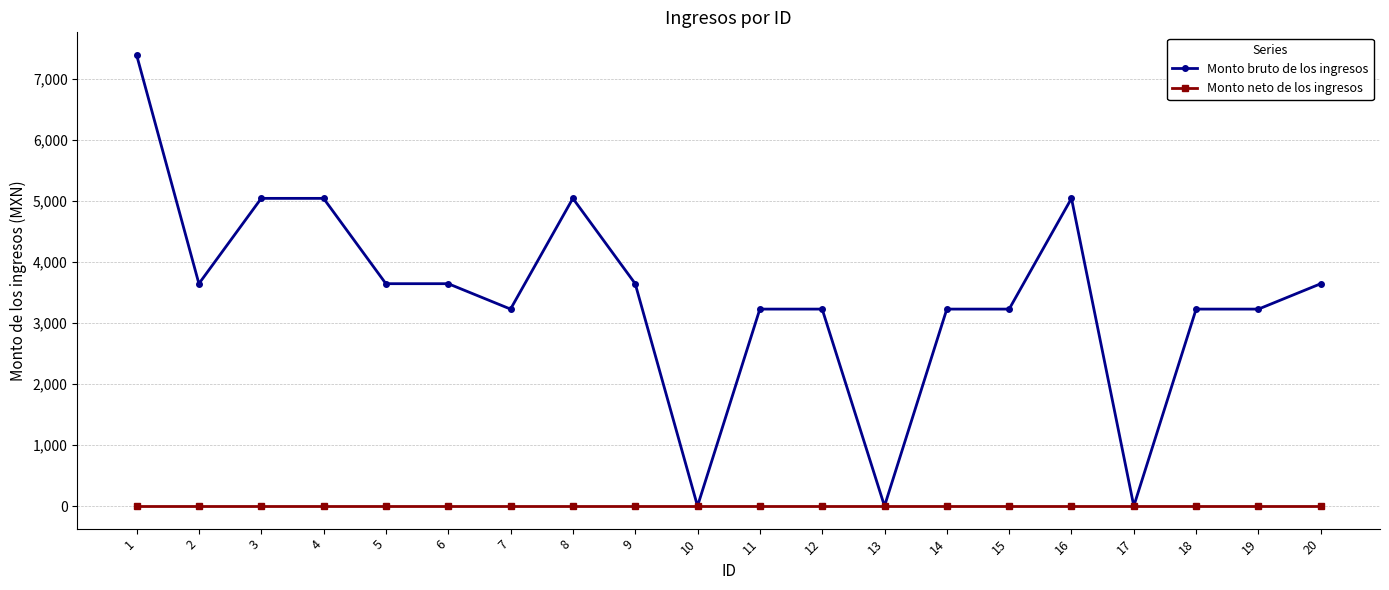

Between 16 and 17, which series saw the biggest shift?

Monto bruto de los ingresos